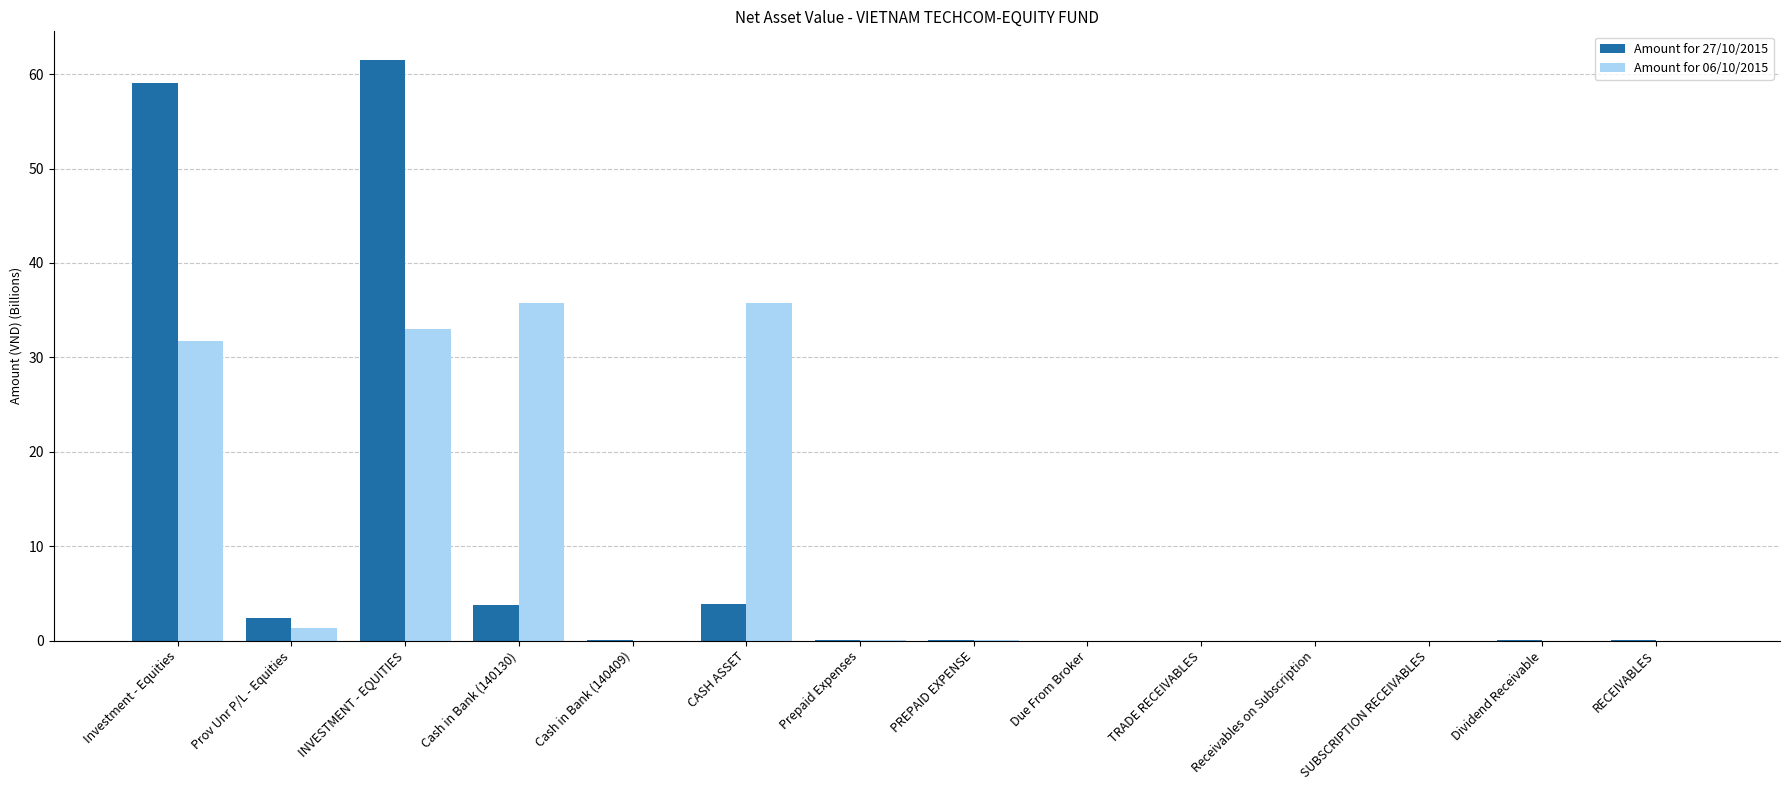

What is the highest value of the Amount for 27/10/2015 series?

61.5